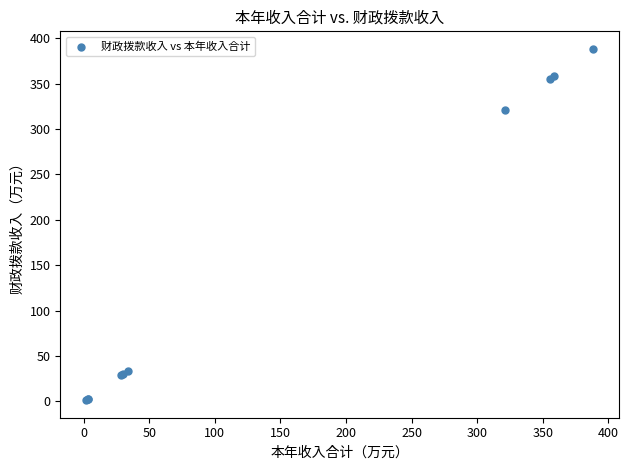

What Y value in the scatter plot is closest to 194?

321.2